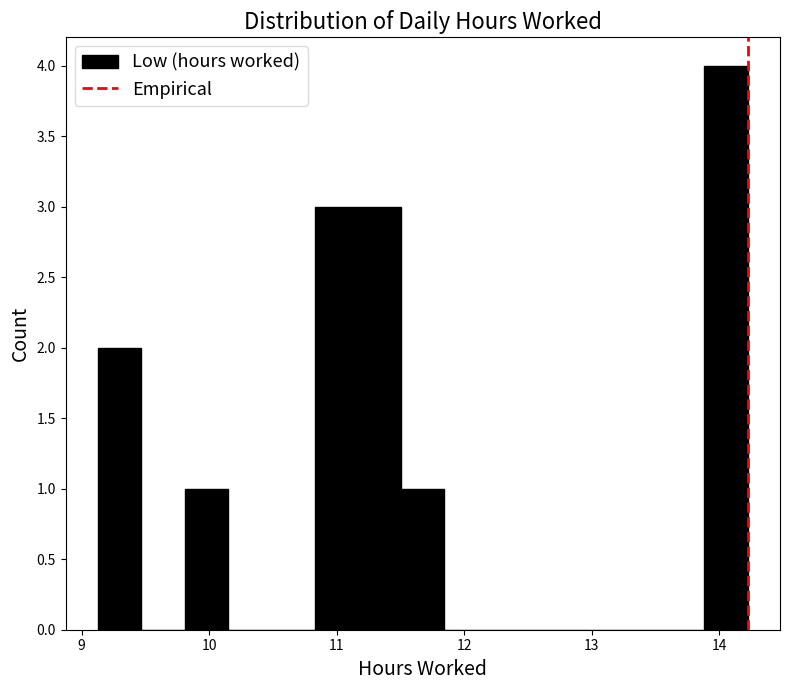

Read against the x-axis, roughly where is the centre of the tallest bar?

14.1